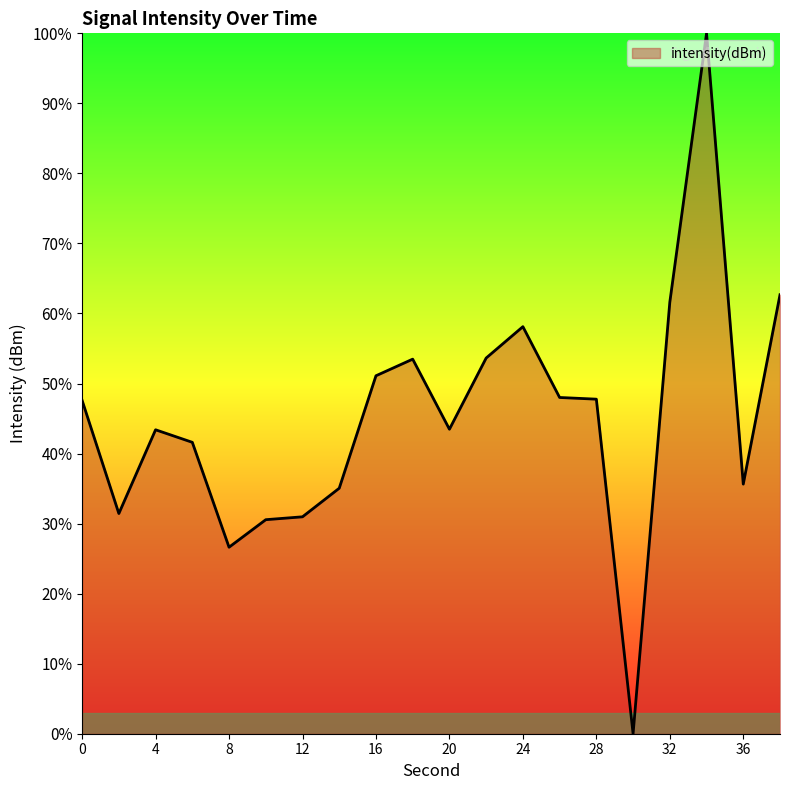

What is the greatest value displayed?

100.0